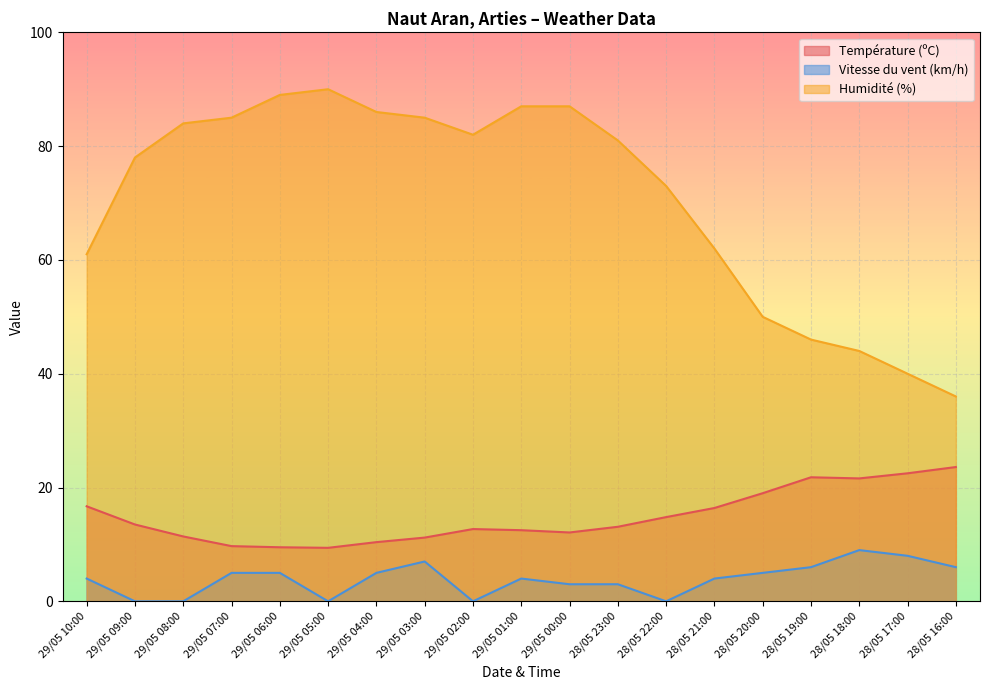

At how many categories does at least one series exceed 82?

8